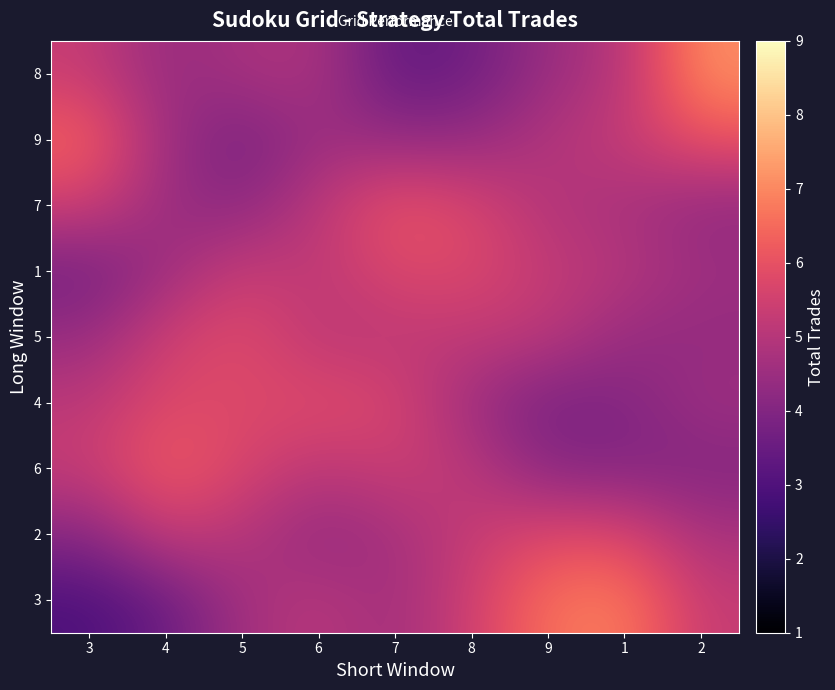

Reading right to left, what are all the values shown in this chart?

8: 2=7.1	1=5.0	9=4.5	8=3.6	7=3.4	6=4.8	5=4.7	4=4.4	3=5.3
9: 2=6.1	1=5.3	9=4.9	8=4.4	7=4.4	6=4.5	5=3.8	4=4.5	3=6.4
7: 2=4.3	1=4.7	9=4.9	8=5.7	7=6.1	6=5.1	5=4.2	4=4.5	3=5.5
1: 2=4.5	1=5.0	9=5.2	8=5.7	7=5.8	6=5.1	5=5.4	4=4.5	3=3.7
5: 2=4.3	1=4.4	9=5.1	8=5.2	7=5.1	6=5.1	5=5.9	4=5.5	3=4.4
4: 2=4.6	1=4.0	9=3.8	8=4.5	7=5.7	6=5.8	5=5.7	4=5.8	3=5.1
6: 2=4.0	1=4.0	9=4.1	8=5.1	7=5.4	6=5.1	5=5.7	4=6.3	3=5.3
2: 2=4.8	1=5.7	9=5.8	8=5.3	7=4.7	6=4.3	5=5.0	4=5.4	3=4.1
3: 2=5.3	1=6.8	9=6.6	8=5.5	7=4.6	6=5.1	5=4.7	4=3.5	3=2.9